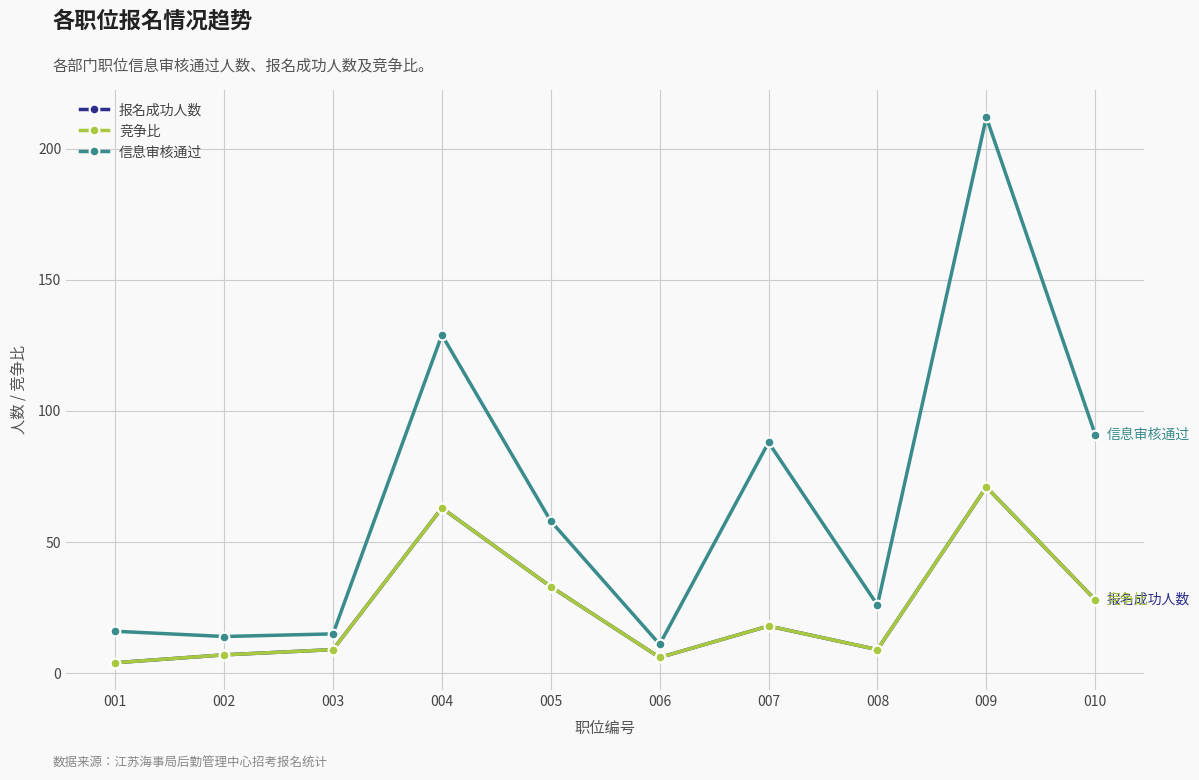

Does the chart have visible grid lines?

Yes